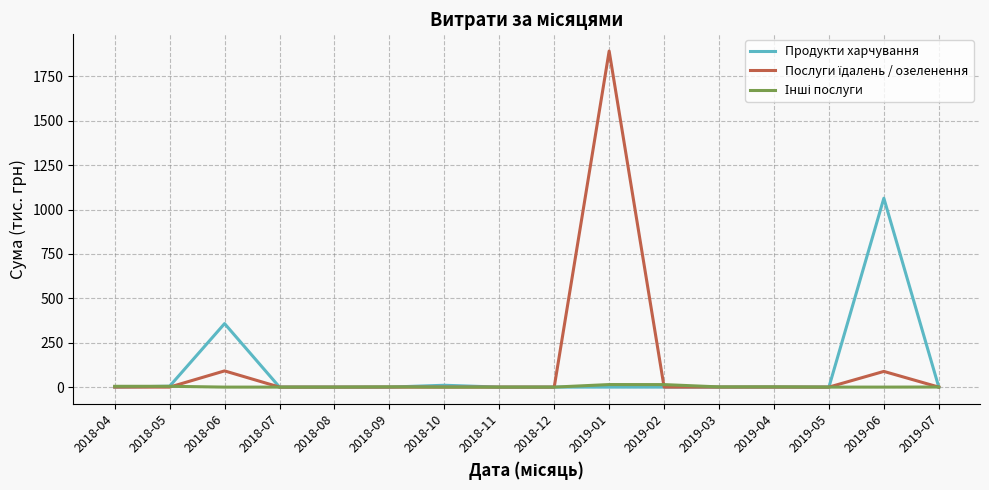

Where is Продукти харчування nearest to the value 531?

2018-06